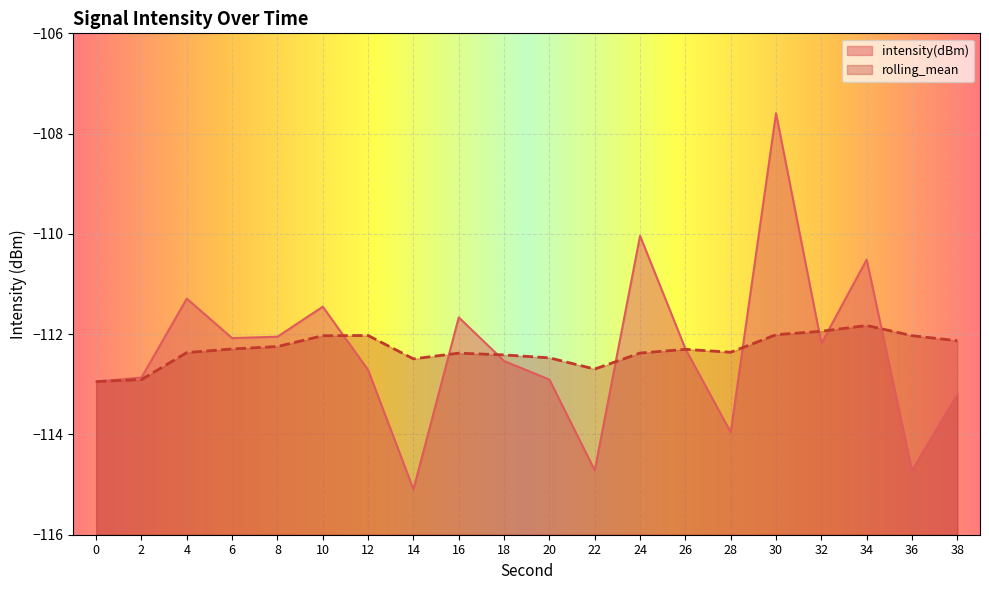

Count the number of categories in the chart.

20